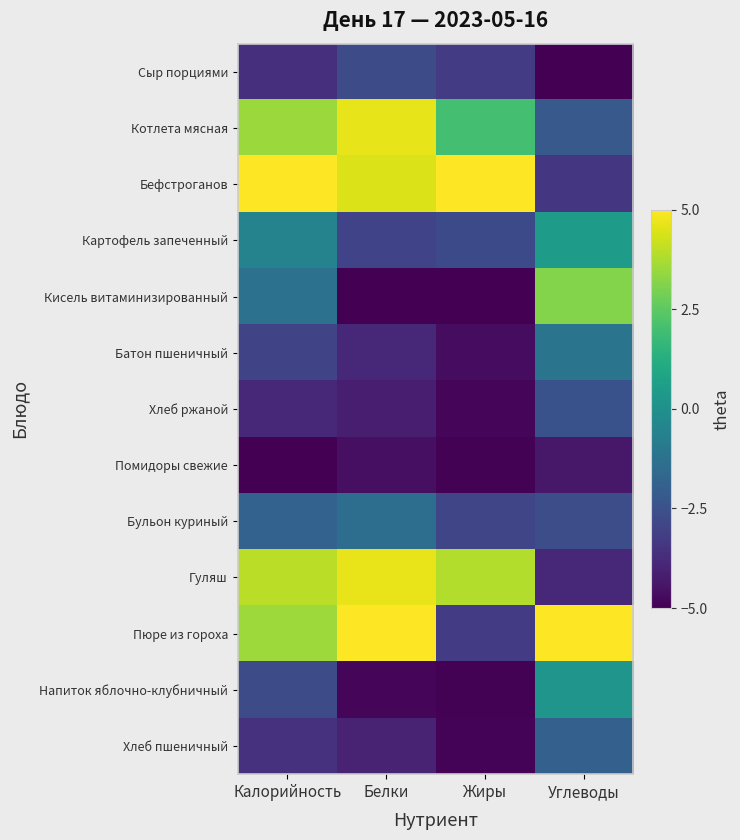

Reading left to right, extract all data points from this chart.

Сыр порциями: Калорийность=-3.6	Белки=-2.7	Жиры=-3.2	Углеводы=-5.0
Котлета мясная: Калорийность=3.5	Белки=4.6	Жиры=2.0	Углеводы=-2.2
Бефстроганов: Калорийность=5.0	Белки=4.5	Жиры=5.0	Углеводы=-3.4
Картофель запеченный: Калорийность=-0.5	Белки=-3.0	Жиры=-2.8	Углеводы=0.5
Кисель витаминизированный: Калорийность=-1.2	Белки=-5.0	Жиры=-5.0	Углеводы=3.1
Батон пшеничный: Калорийность=-2.9	Белки=-3.9	Жиры=-4.7	Углеводы=-1.2
Хлеб ржаной: Калорийность=-3.9	Белки=-4.2	Жиры=-4.9	Углеводы=-2.5
Помидоры свежие: Калорийность=-5.0	Белки=-4.6	Жиры=-4.9	Углеводы=-4.4
Бульон куриный: Калорийность=-1.8	Белки=-1.4	Жиры=-2.9	Углеводы=-2.7
Гуляш: Калорийность=4.0	Белки=4.7	Жиры=3.8	Углеводы=-3.9
Пюре из гороха: Калорийность=3.5	Белки=5.0	Жиры=-3.2	Углеводы=5.0
Напиток яблочно-клубничный: Калорийность=-2.7	Белки=-4.9	Жиры=-4.9	Углеводы=0.2
Хлеб пшеничный: Калорийность=-3.6	Белки=-4.0	Жиры=-4.9	Углеводы=-1.9